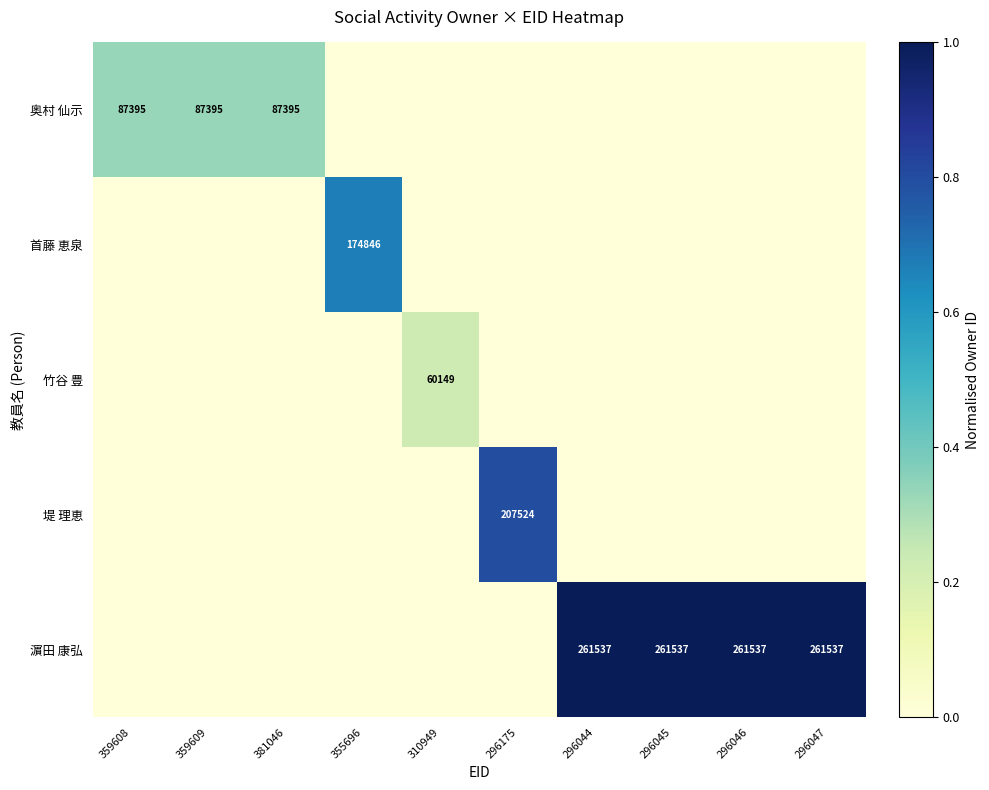

Is it true that 堤 理恵 equals 283909 at 296175?

False